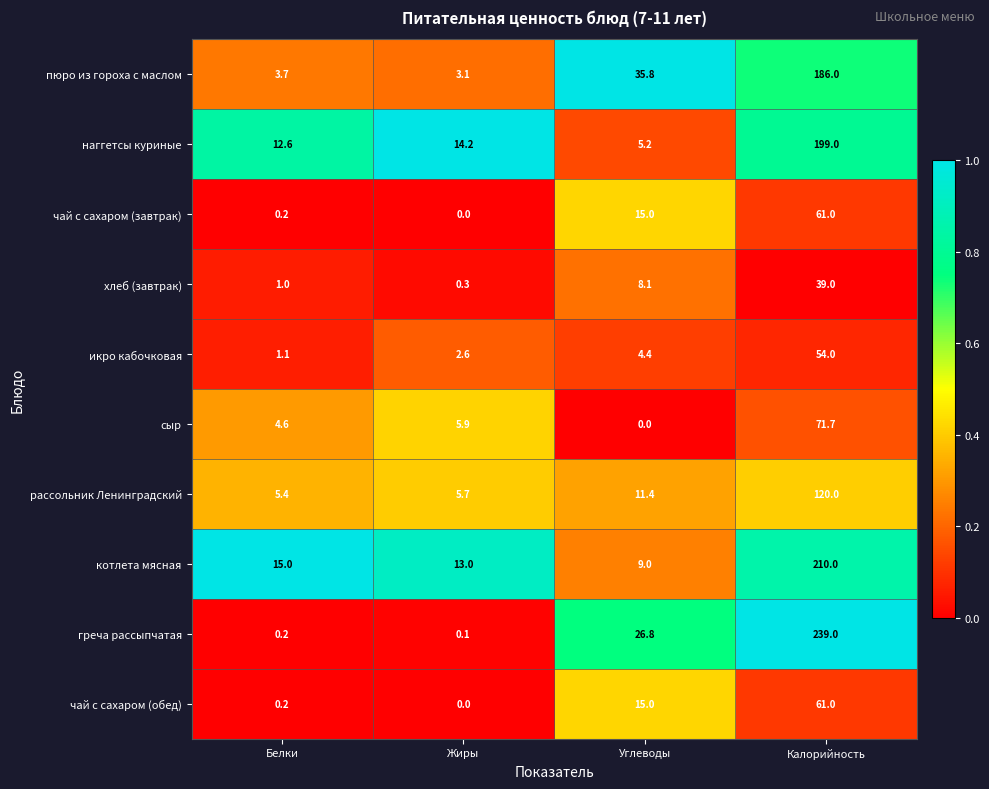

The чай с сахаром (завтрак) series shows 0.2 at Белки. True or false?

True